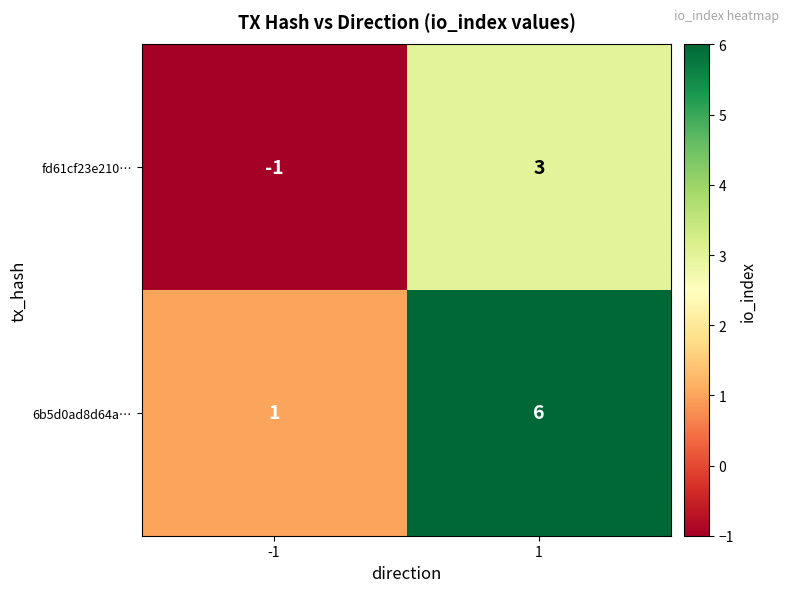

How many data points in 6b5d0ad8d64a… are less than 6?

1